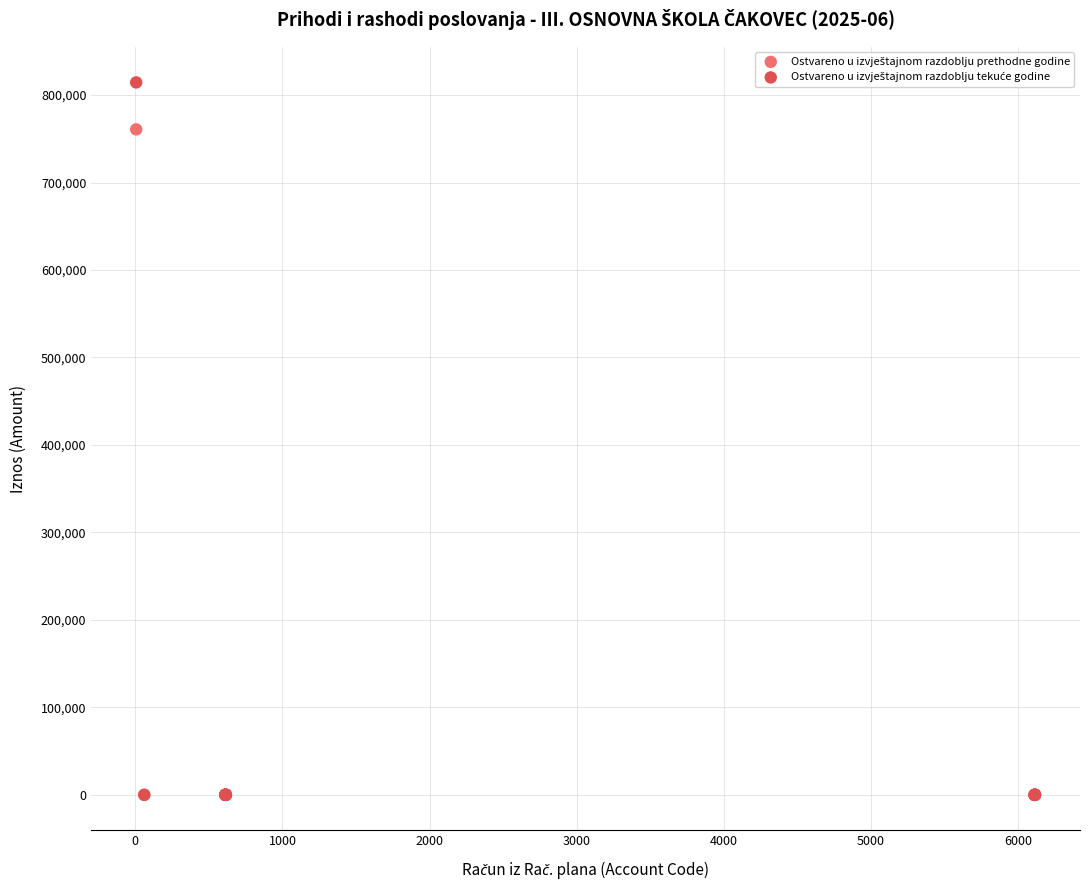

Across all series, what Y value is closest to 407253?

760809.7